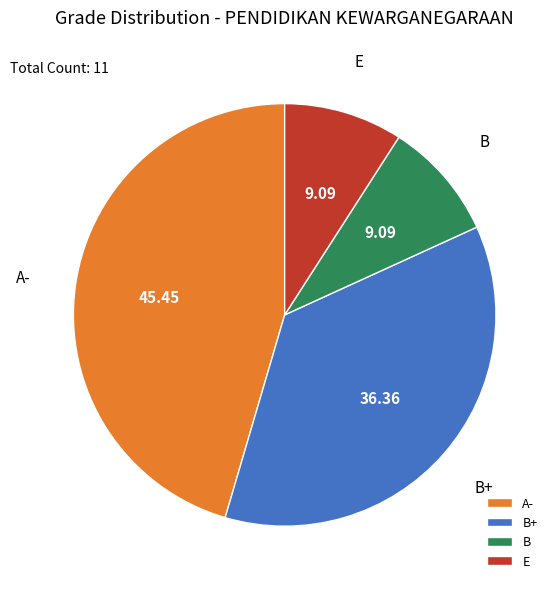

Which category has the biggest portion of the pie?

A-